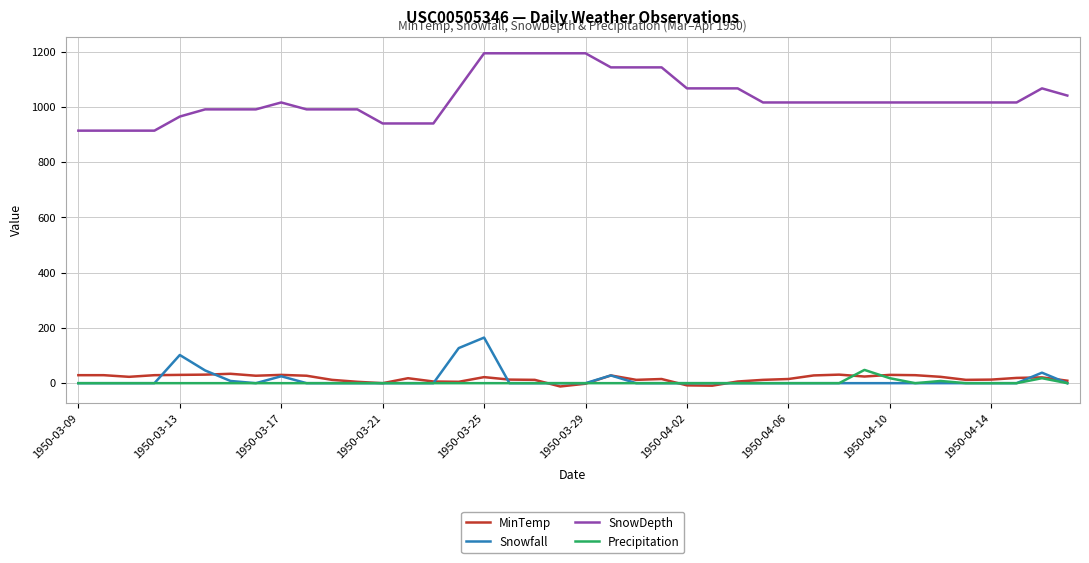

What is the greatest value displayed?

1194.0